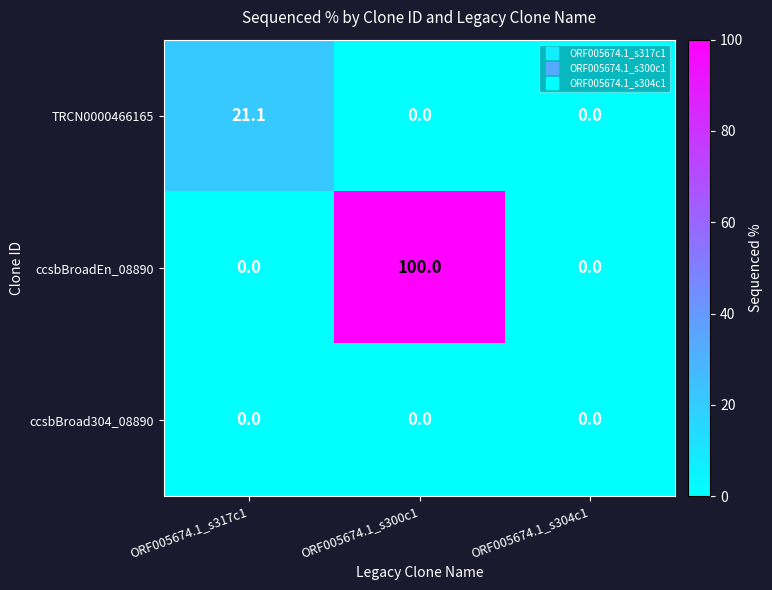

Rank the series by their maximum value, from lowest to highest.

ccsbBroad304_08890, TRCN0000466165, ccsbBroadEn_08890